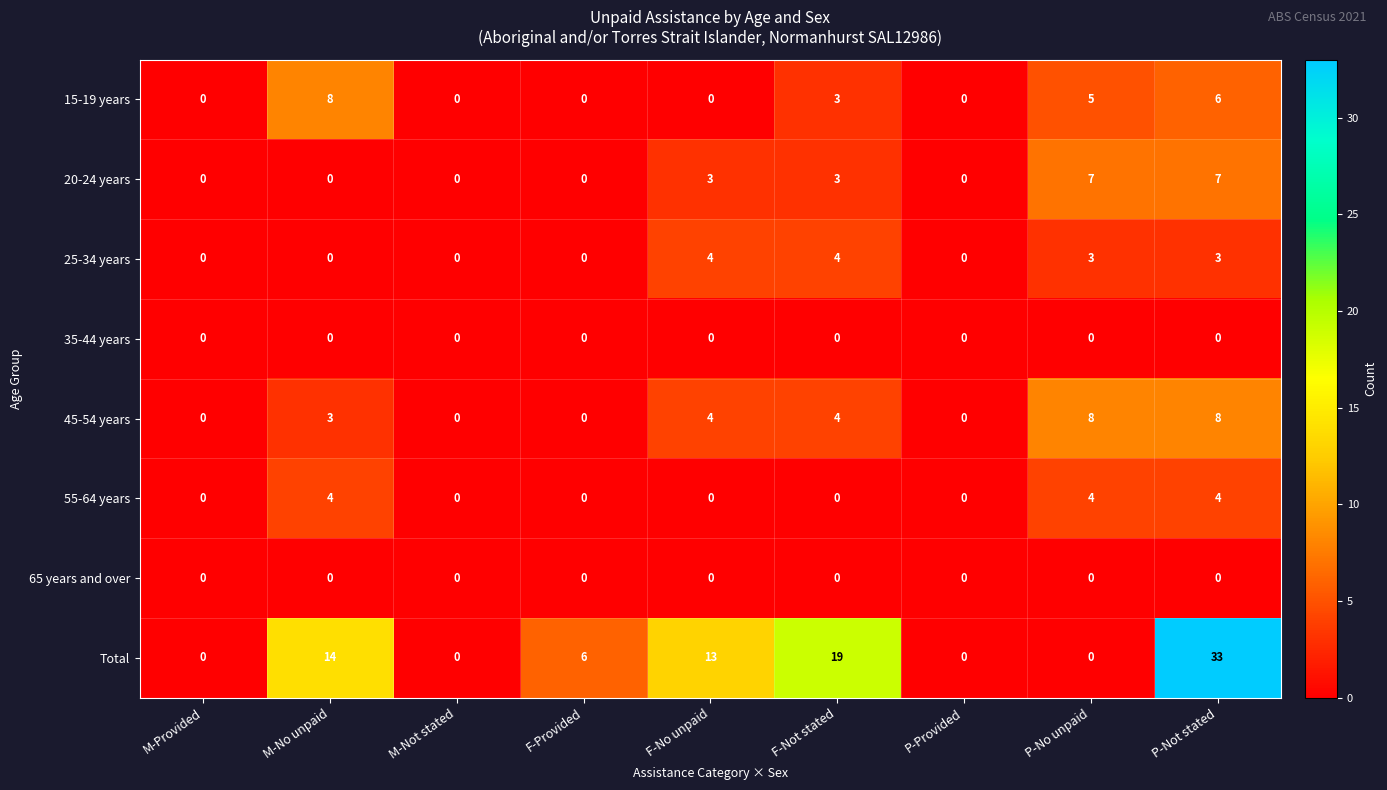

The value of 15-19 years at M-No unpaid is 3. True or false?

False